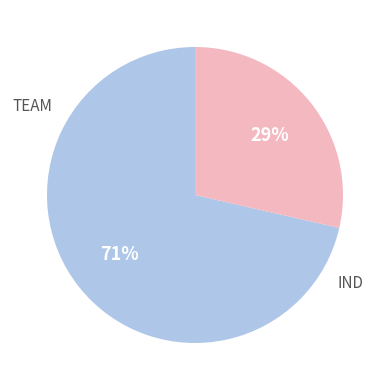

Does any single category account for the majority?

Yes